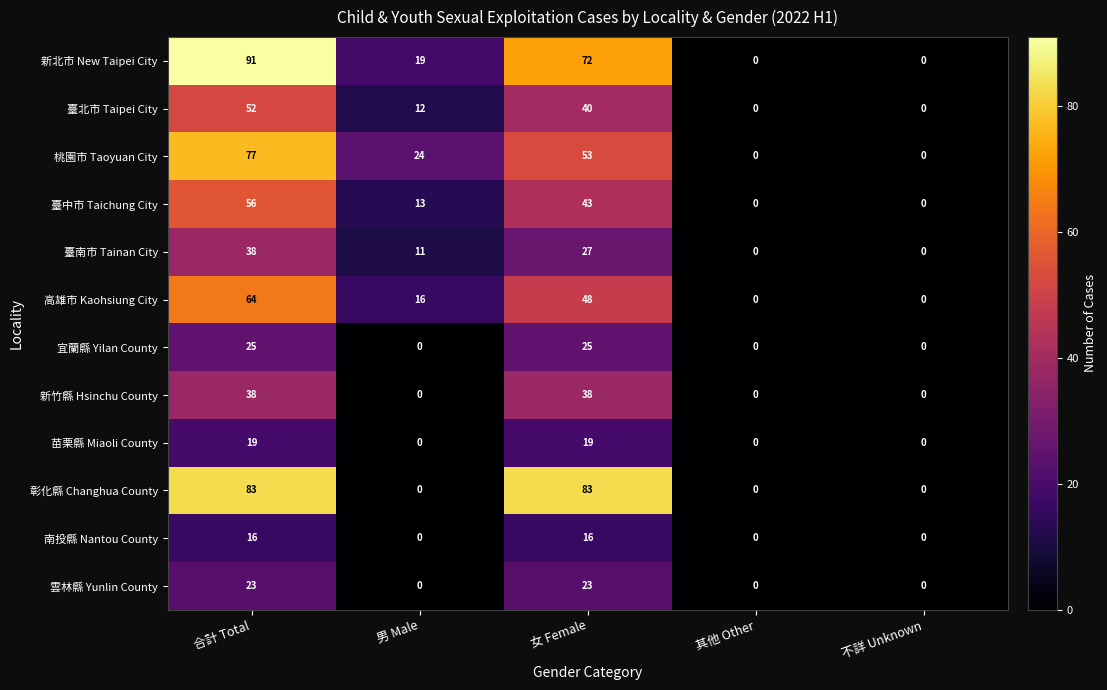

The 臺中市 Taichung City series shows 21 at 其他 Other. True or false?

False